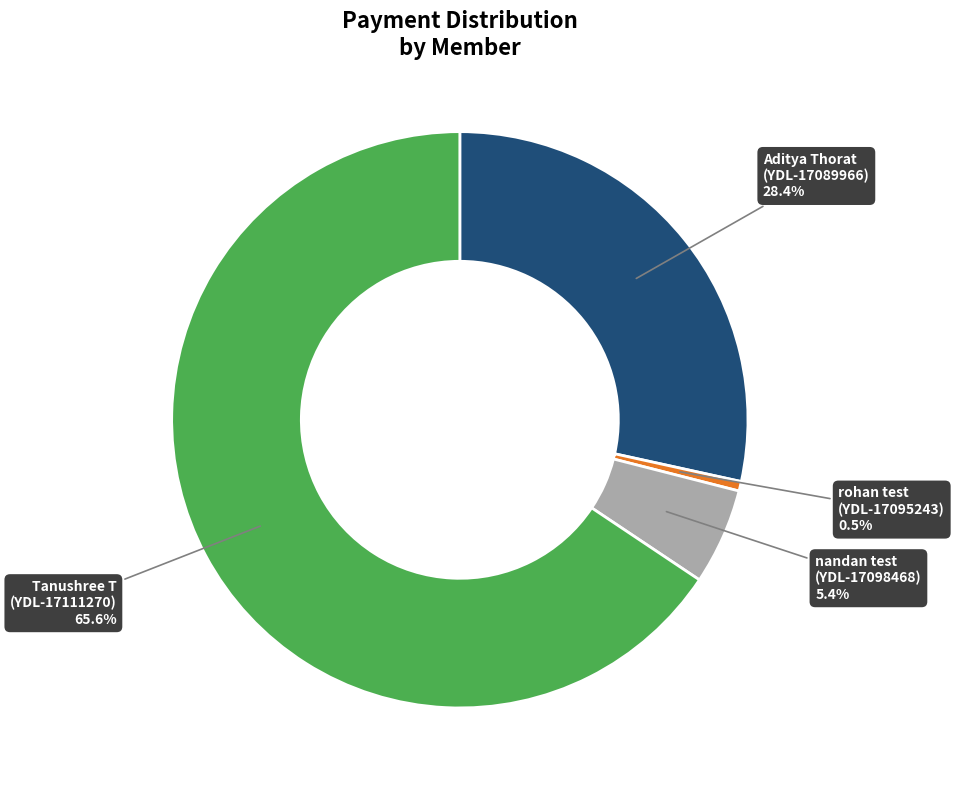

Does any single category account for the majority?

Yes